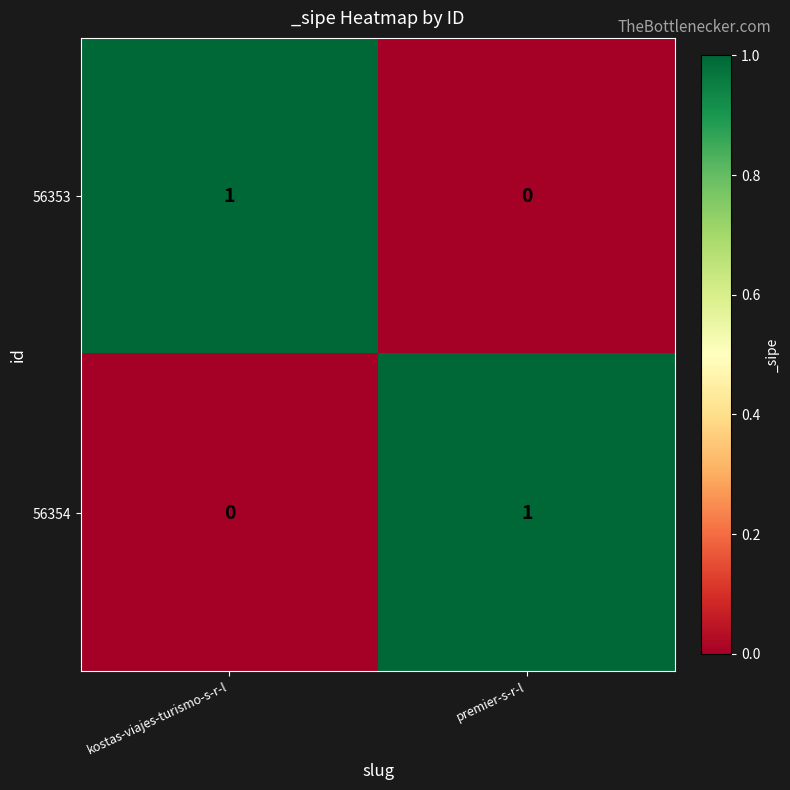

The 56354 series shows 1 at premier-s-r-l. True or false?

True